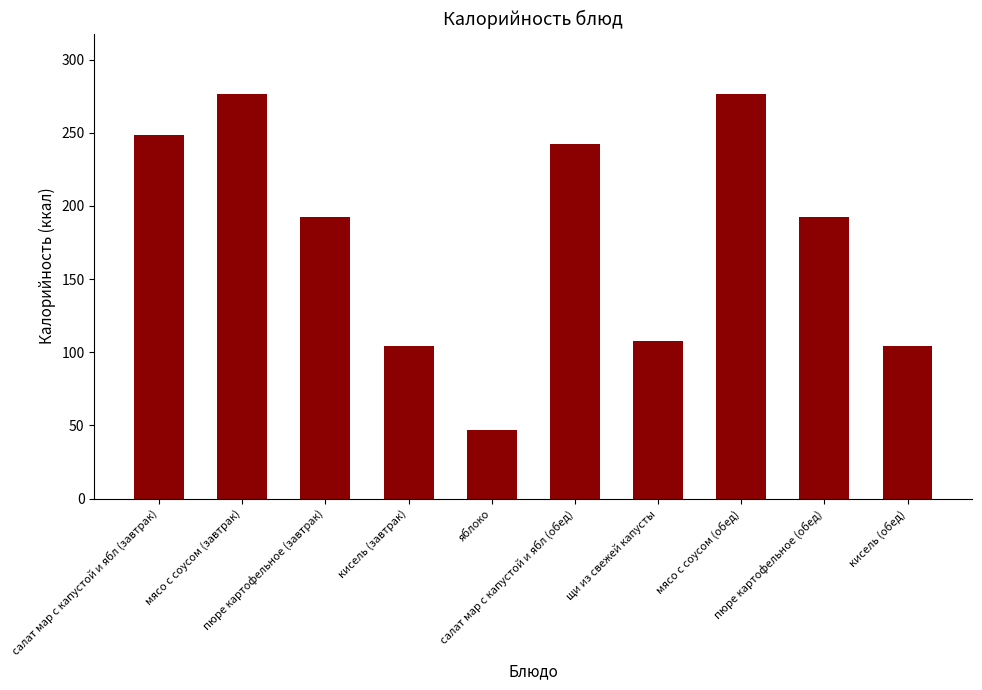

Between мясо с соусом (обед) and кисель (завтрак), which is larger?

мясо с соусом (обед)